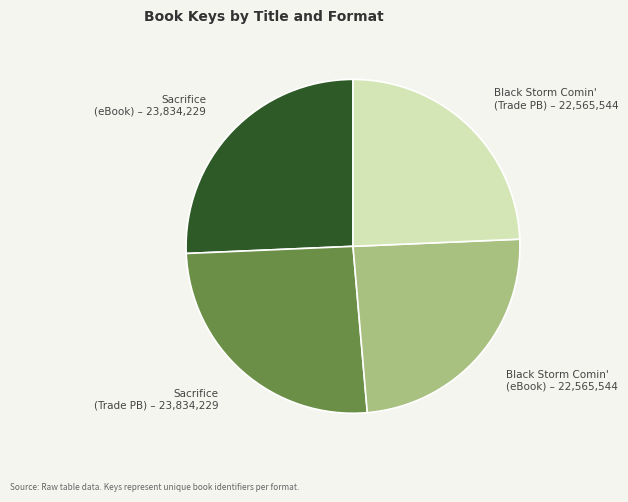

Is it true that Black Storm Comin' (eBook) – 22,565,544 is 35% of the pie?

False